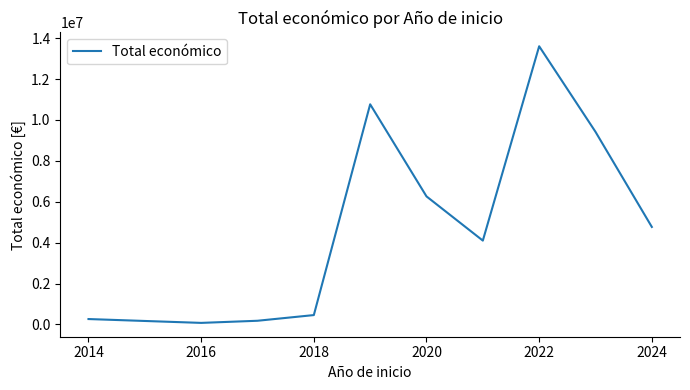

What is the greatest value displayed?

13605379